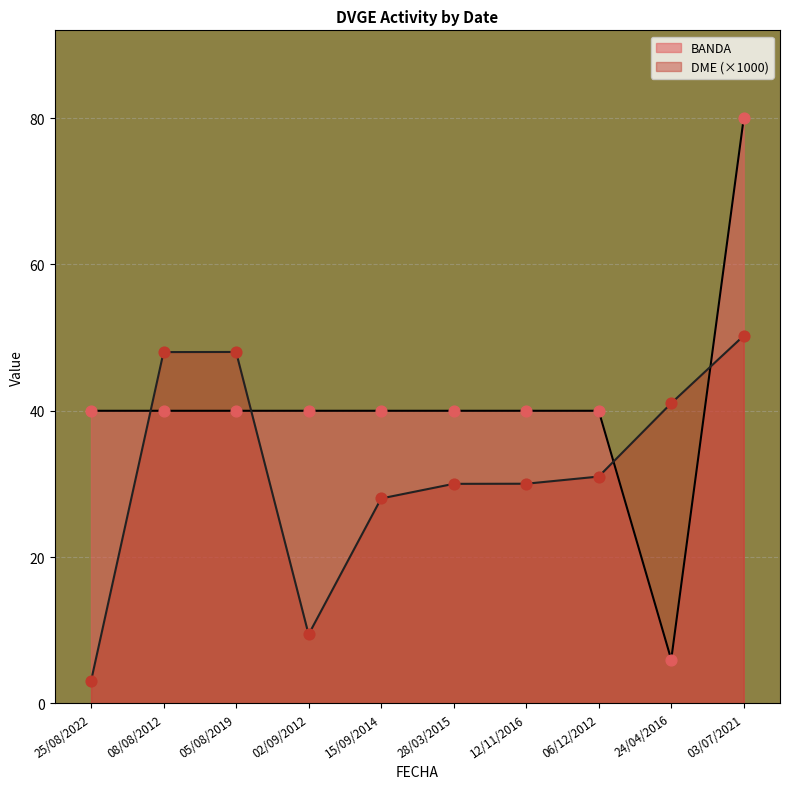

At which category is the sum across all series the highest?

03/07/2021